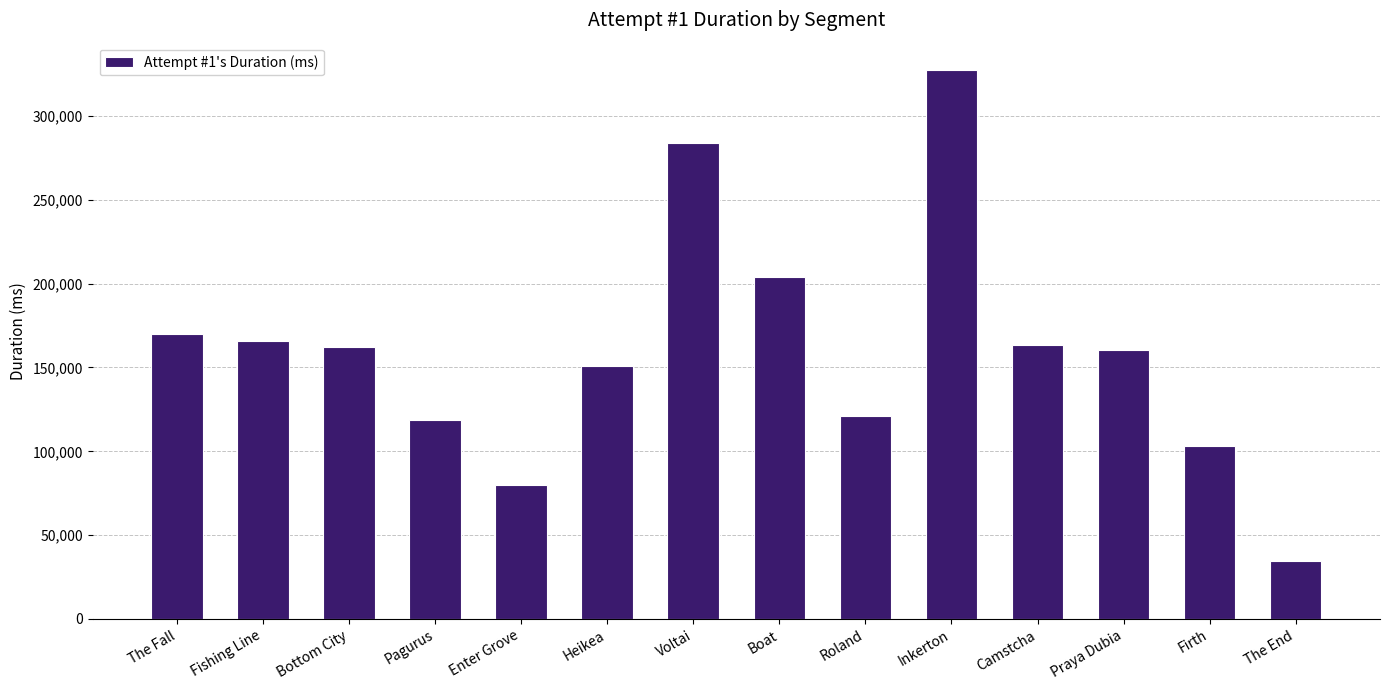

What is the value of the 2nd bar from the left?

165546